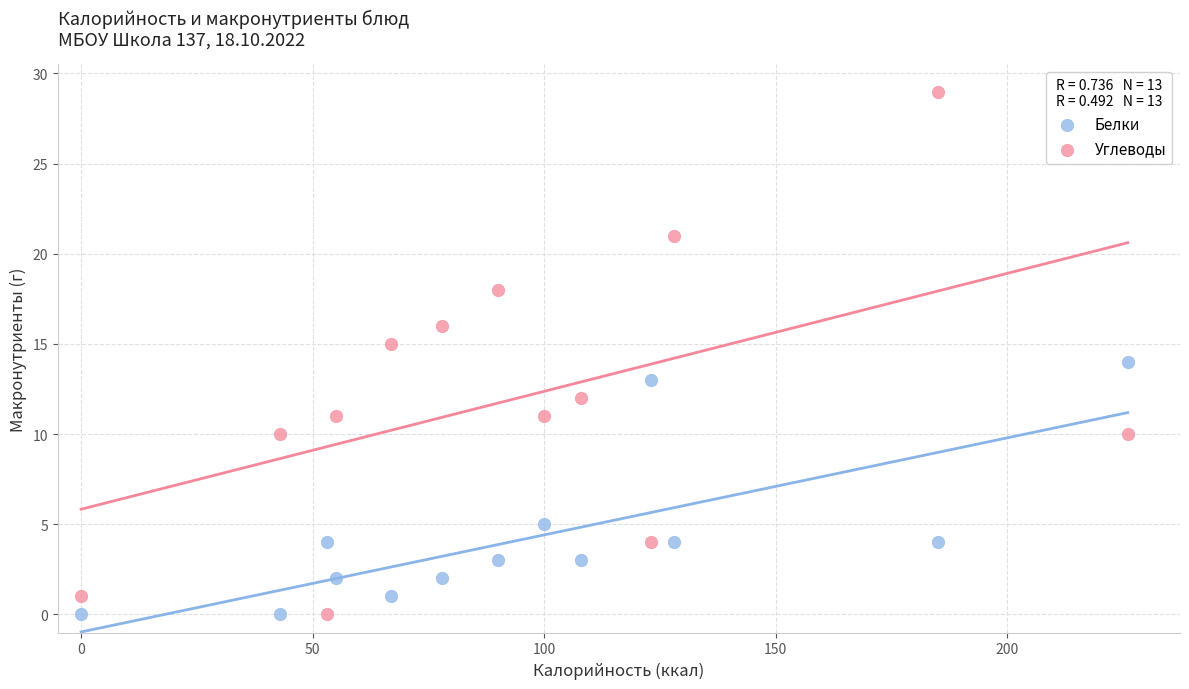

Which series has the largest Y range (max minus min)?

Углеводы